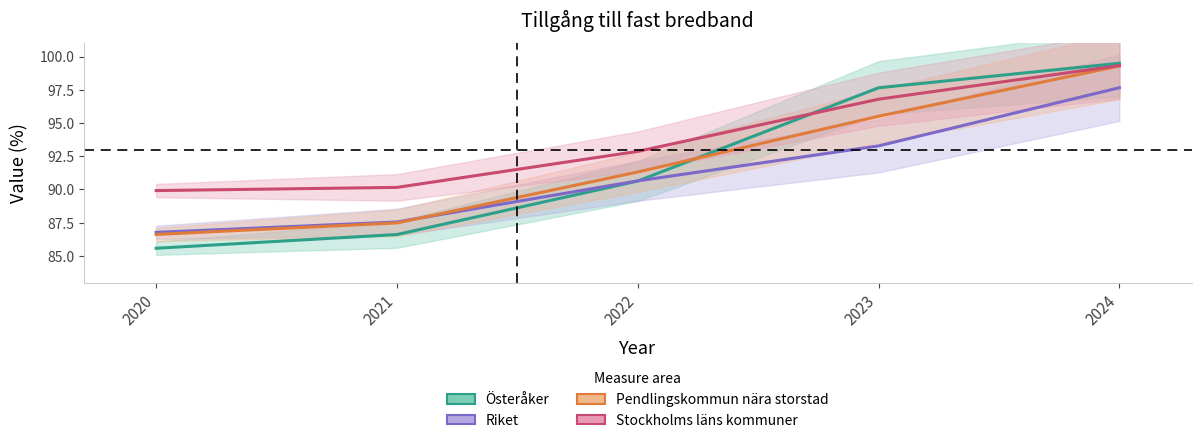

Does the chart have visible grid lines?

No